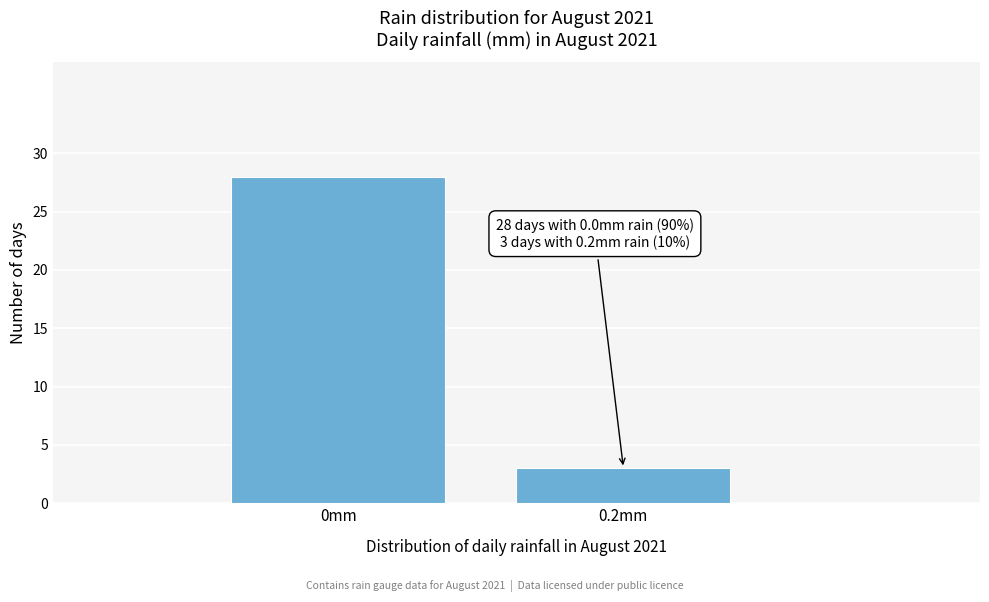

Reading left to right, what are all the values shown in this chart?

28	3